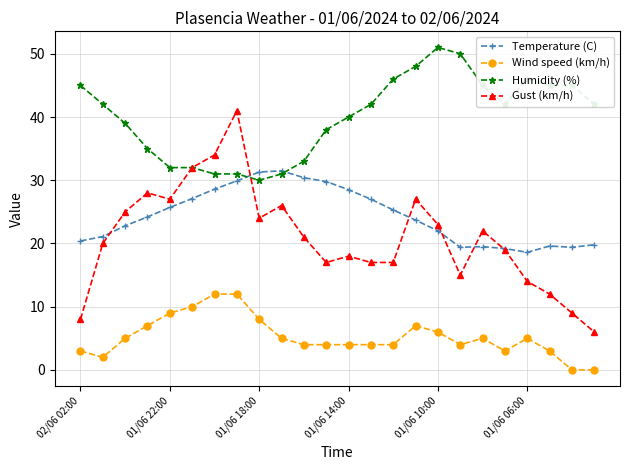

List the series in order of their peak value, highest first.

Humidity (%), Gust (km/h), Temperature (C), Wind speed (km/h)